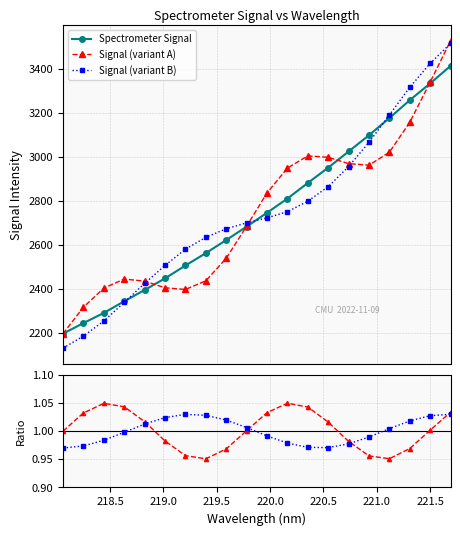

What is the value of the Spectrometer Signal point at the 11th from the left?

2746.1